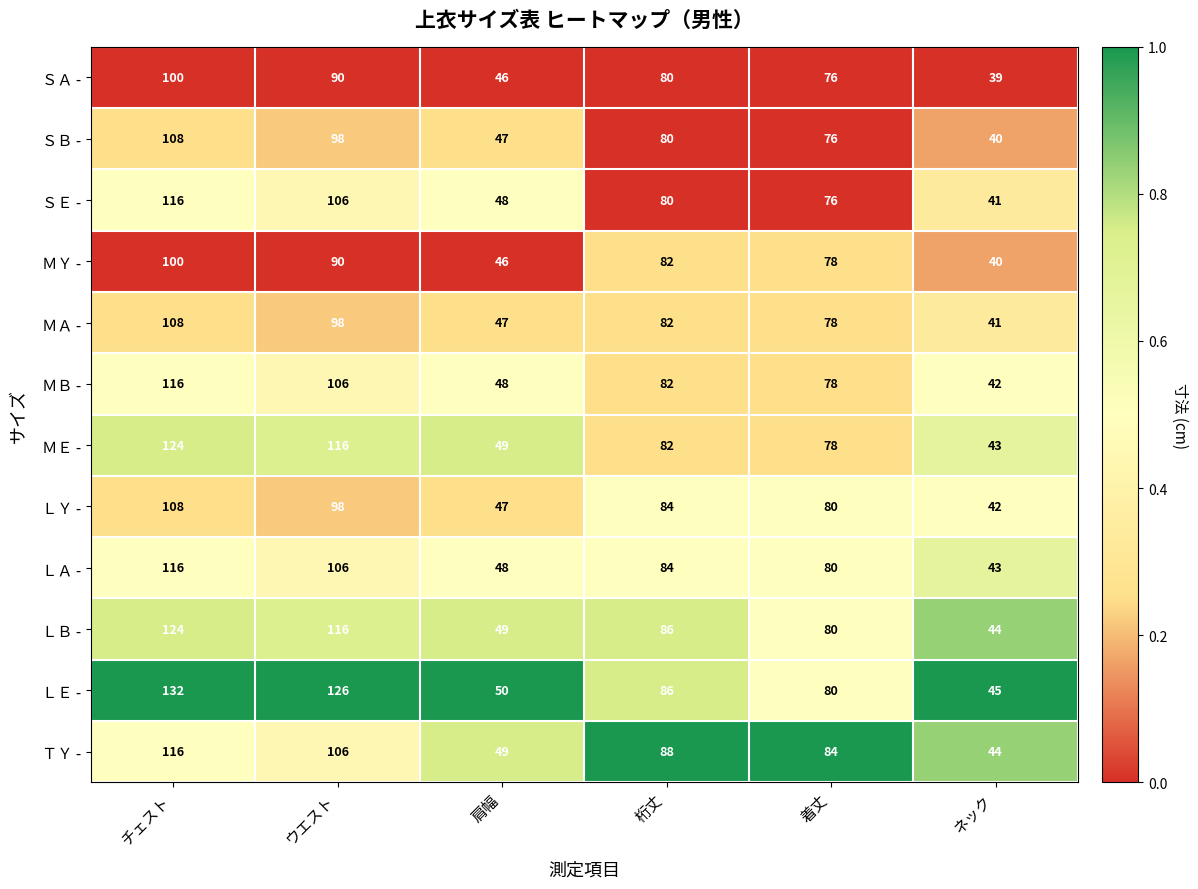

What is the spread (max minus min) of values at 桁丈?

8